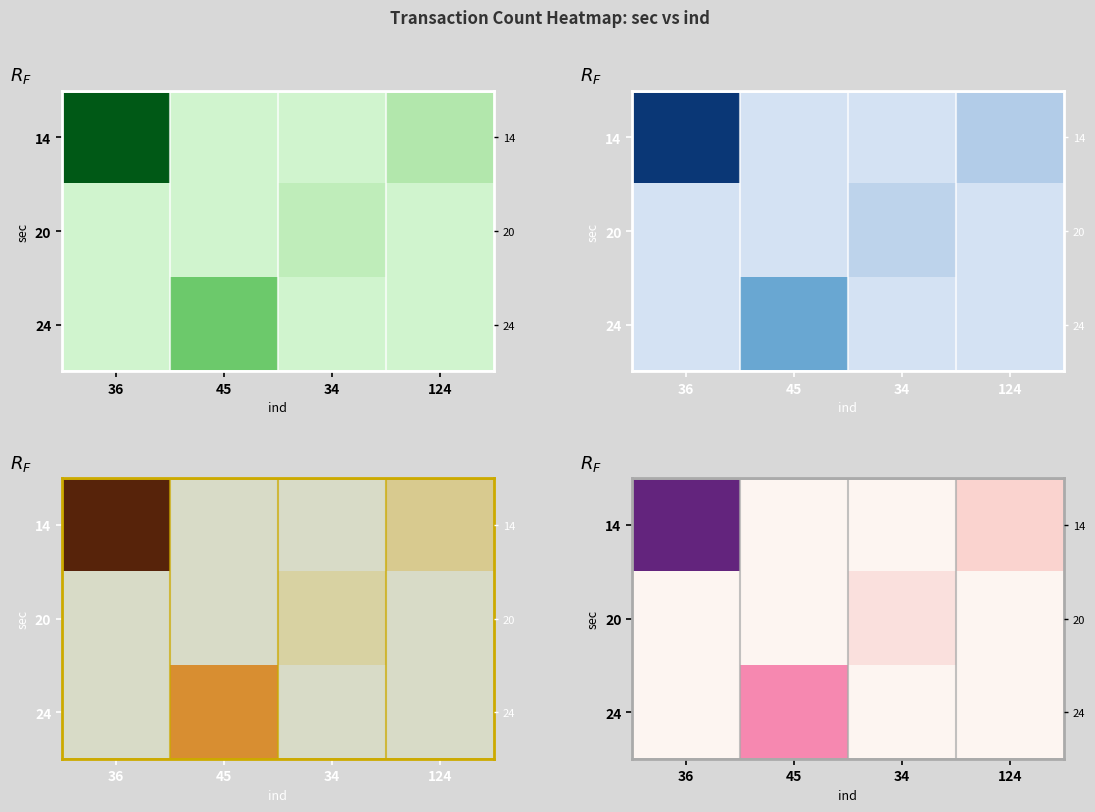

What is the total value across all series at 36?

15